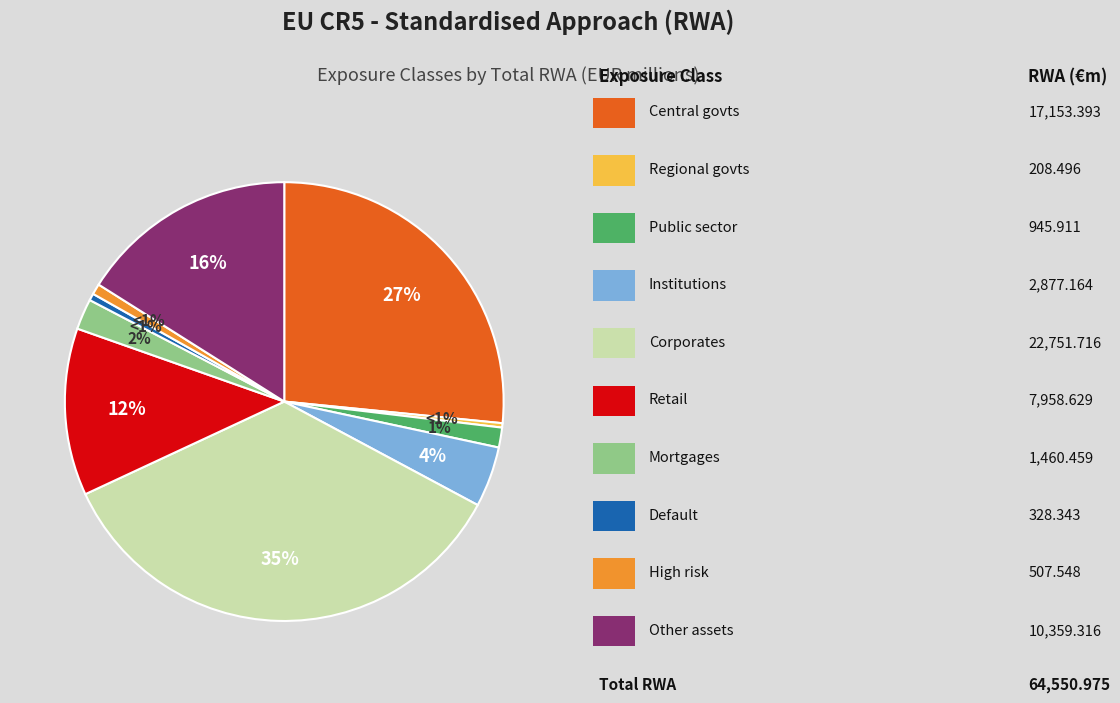

True or false: Regulatory retail exposures accounts for 12% of the total.

True